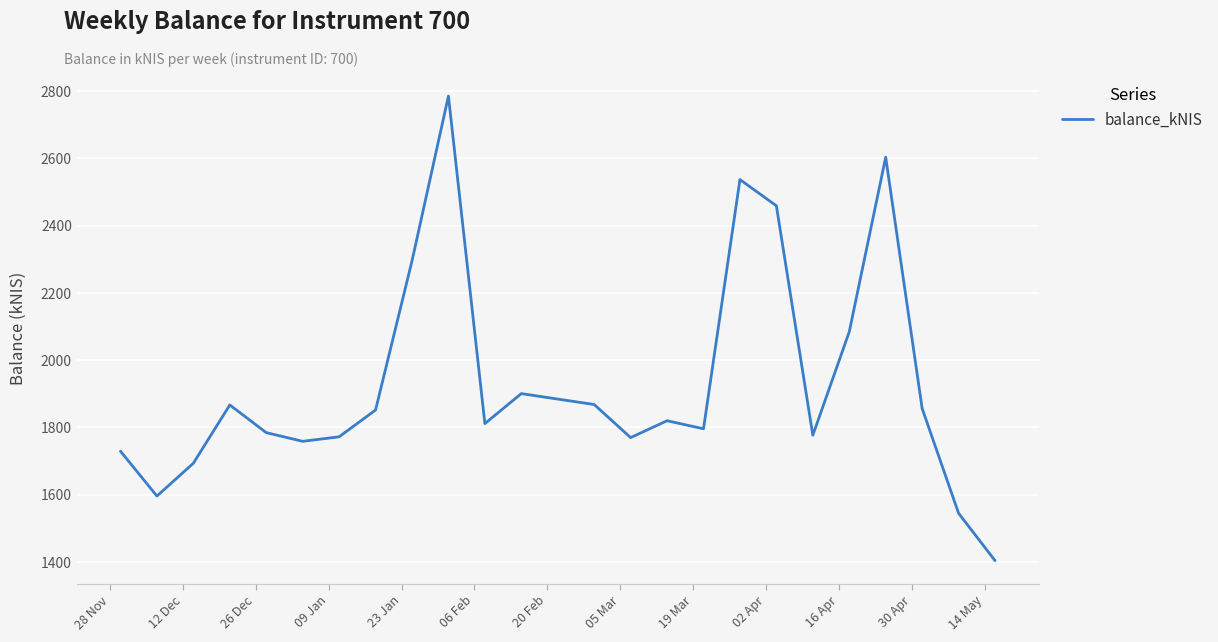

What is the difference between the maximum and minimum values?

1381.8